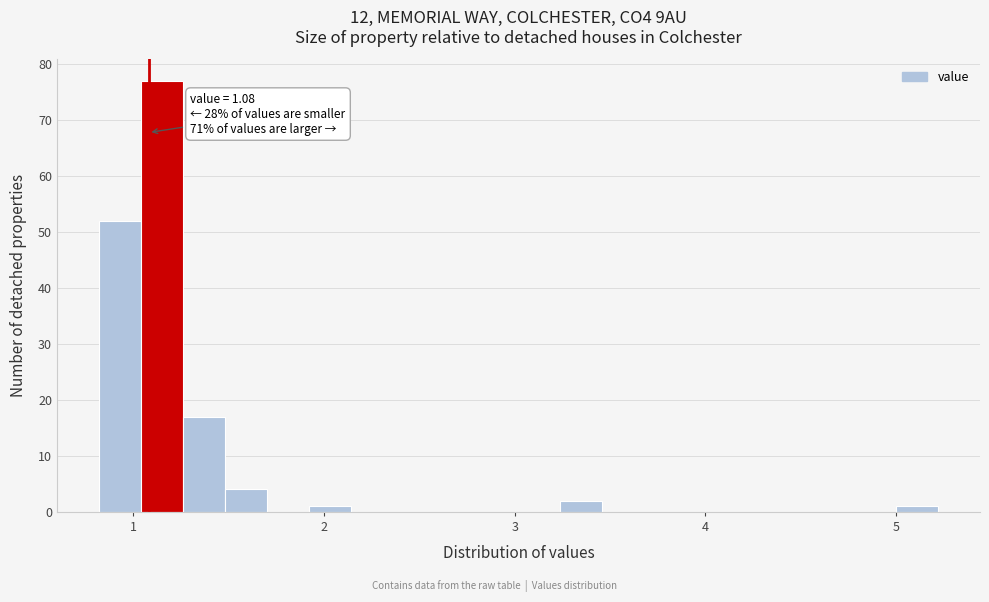

Around what value on the x-axis is the tallest bar? Give the approximate position of its centre, as read against the axis.

1.2